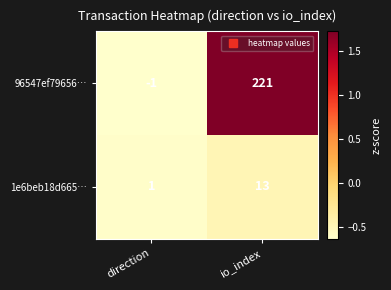

At which label is 1e6beb18d665… closest to 7?

direction